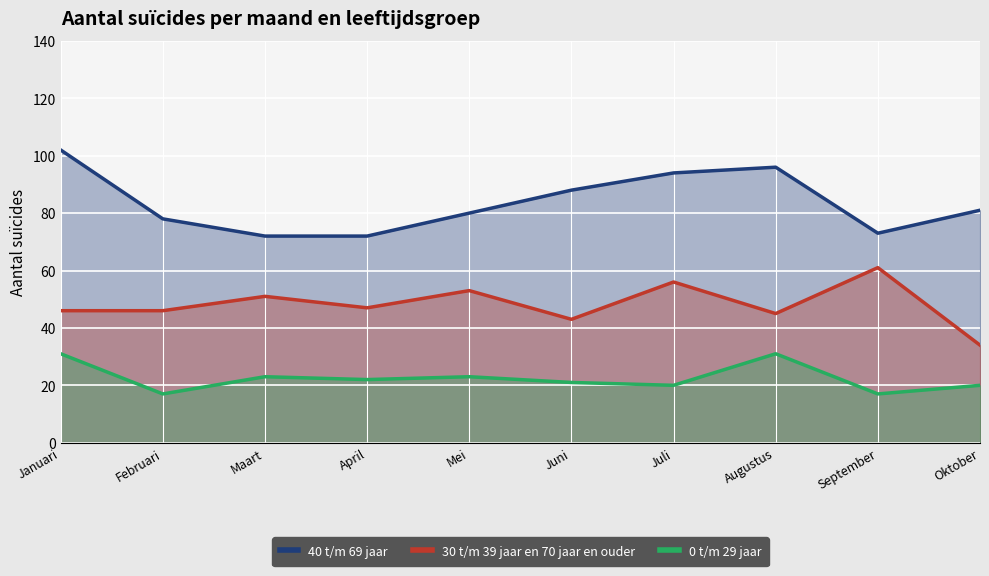

Reading left to right, transcribe all the data shown in this chart.

40 t/m 69 jaar: 102	78	72	72	80	88	94	96	73	81
30 t/m 39 jaar en 70 jaar en ouder: 46	46	51	47	53	43	56	45	61	34
0 t/m 29 jaar: 31	17	23	22	23	21	20	31	17	20